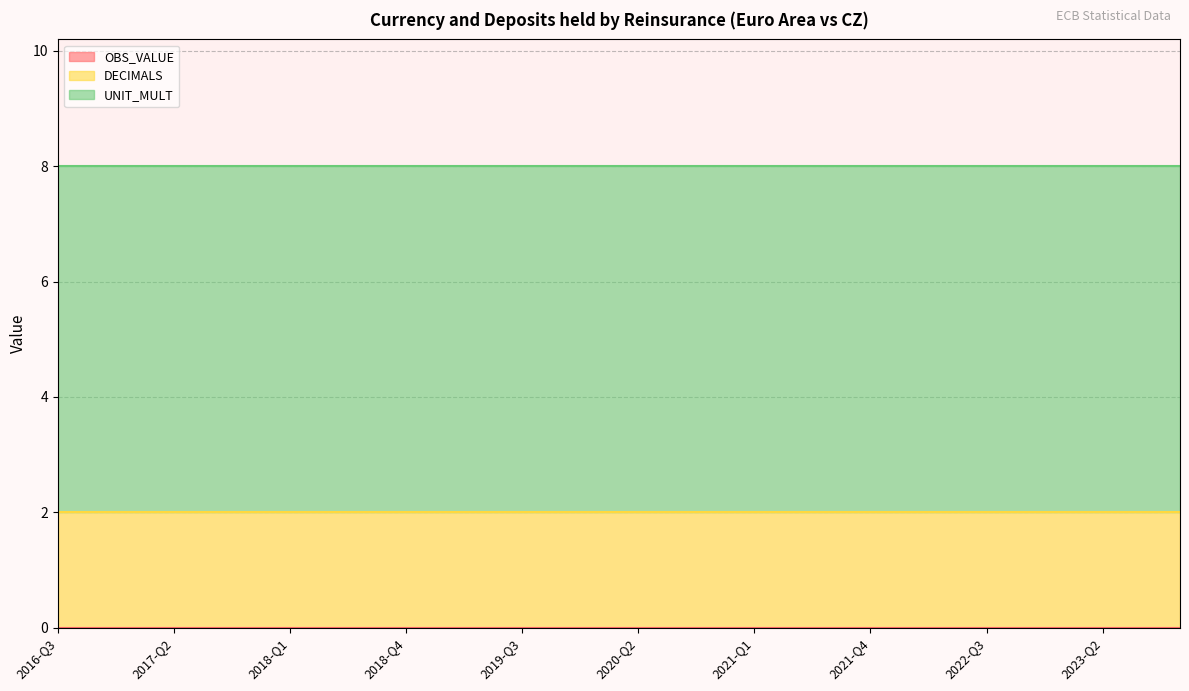

What is the maximum value for DECIMALS?

2